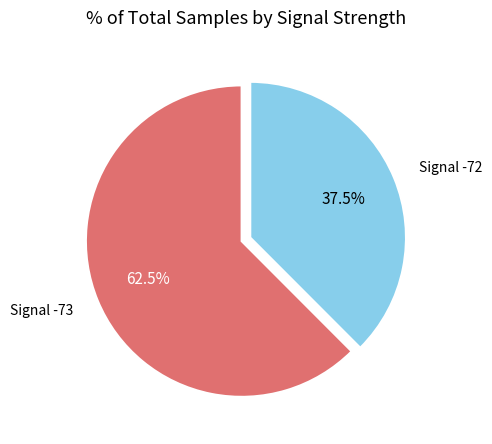

Does any single category account for the majority?

Yes